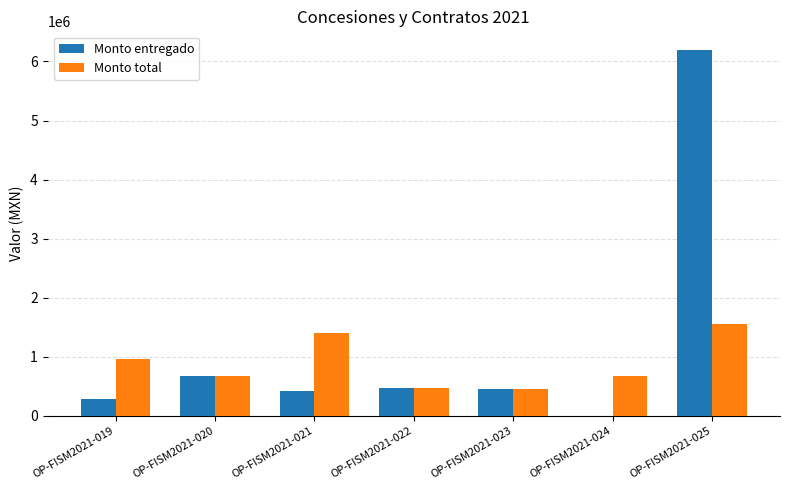

At which label is Monto entregado closest to 3100000?

OP-FISM2021-020